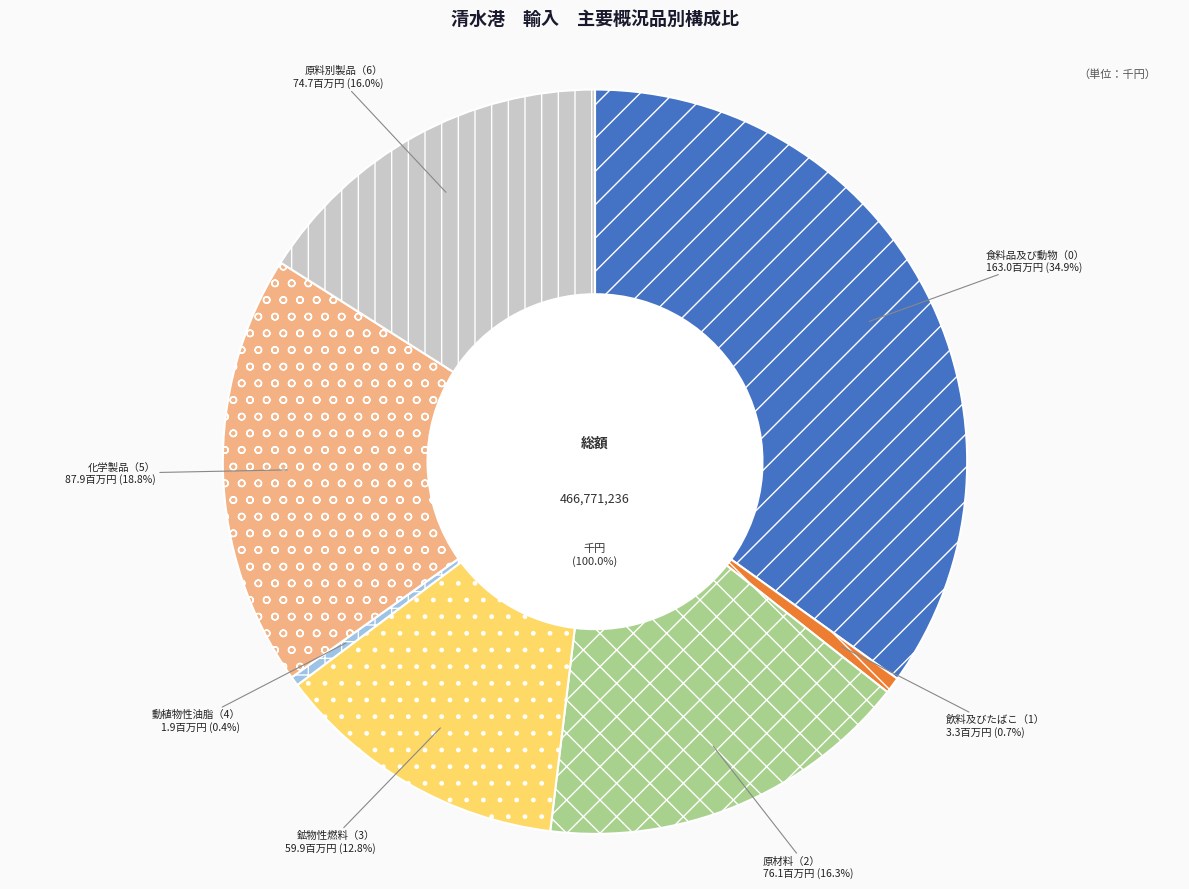

To the nearest percent, what portion does 飲料及びたばこ（1） represent?

1%